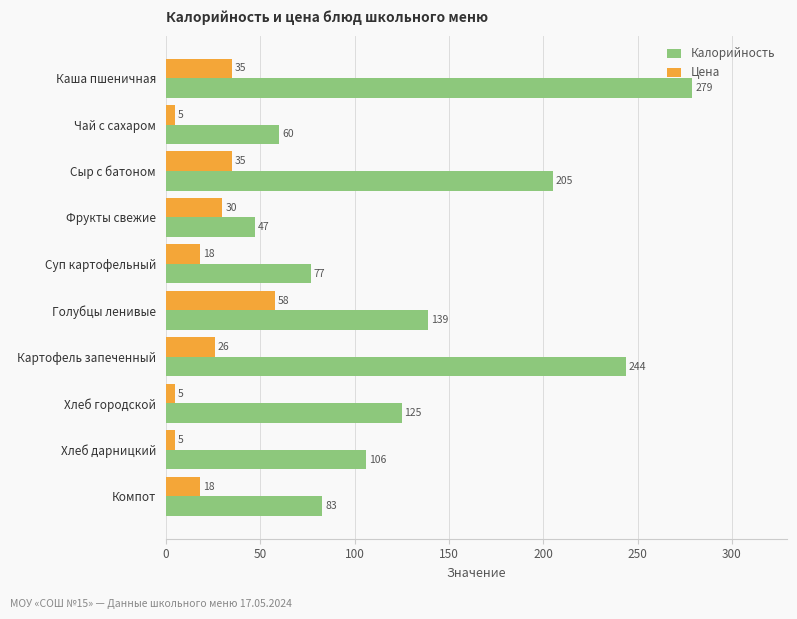

Which series has the largest range (max minus min)?

Калорийность